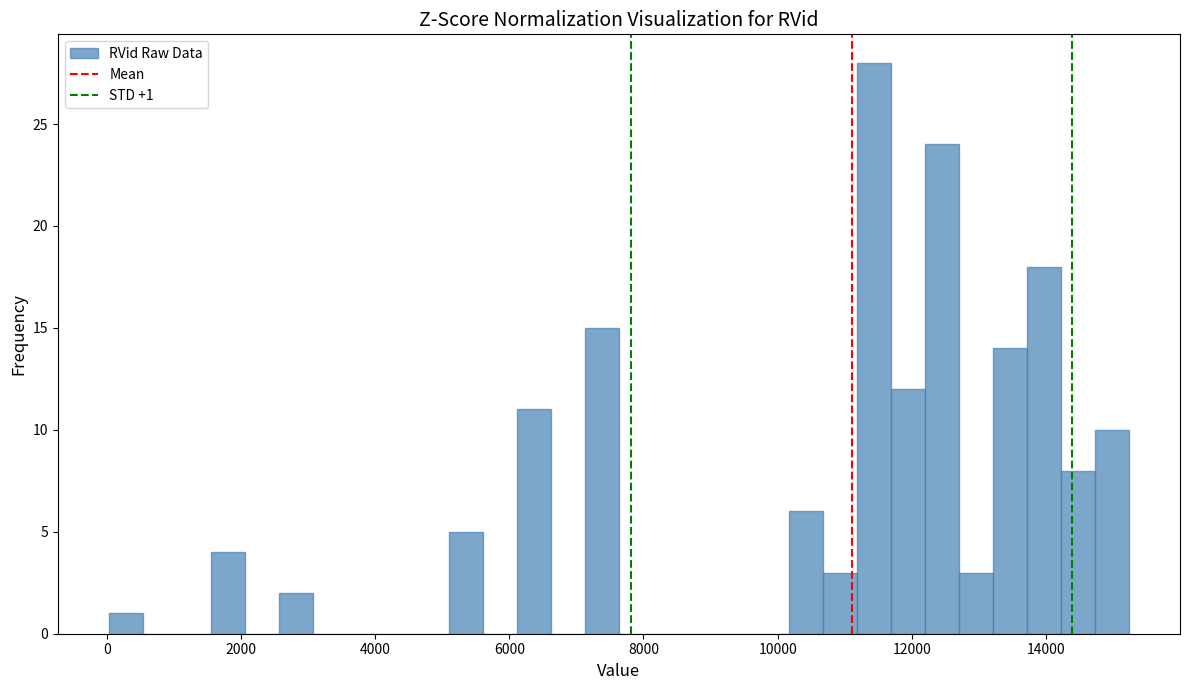

Read against the x-axis, roughly where is the centre of the tallest bar?

11400